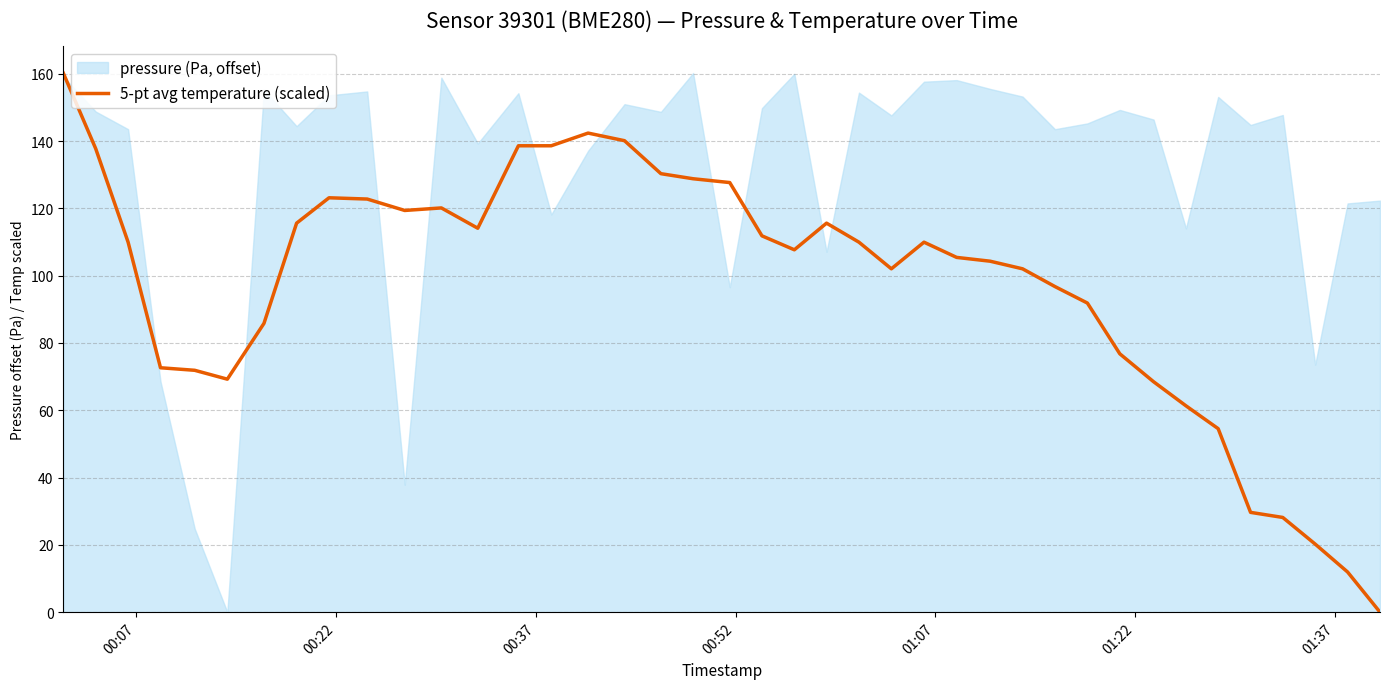

What is the highest value of the 5-pt avg temperature (scaled) series?

160.2